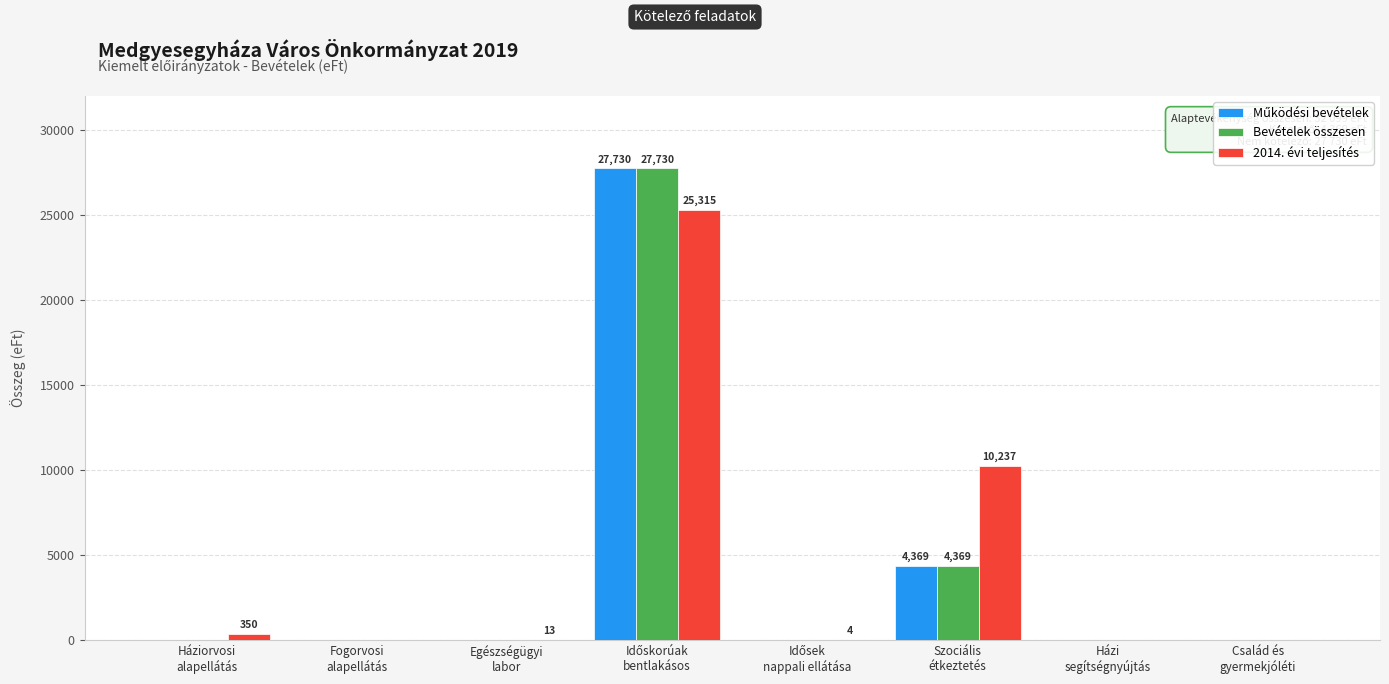

How many values in the Bevételek összesen series exceed 0?

2